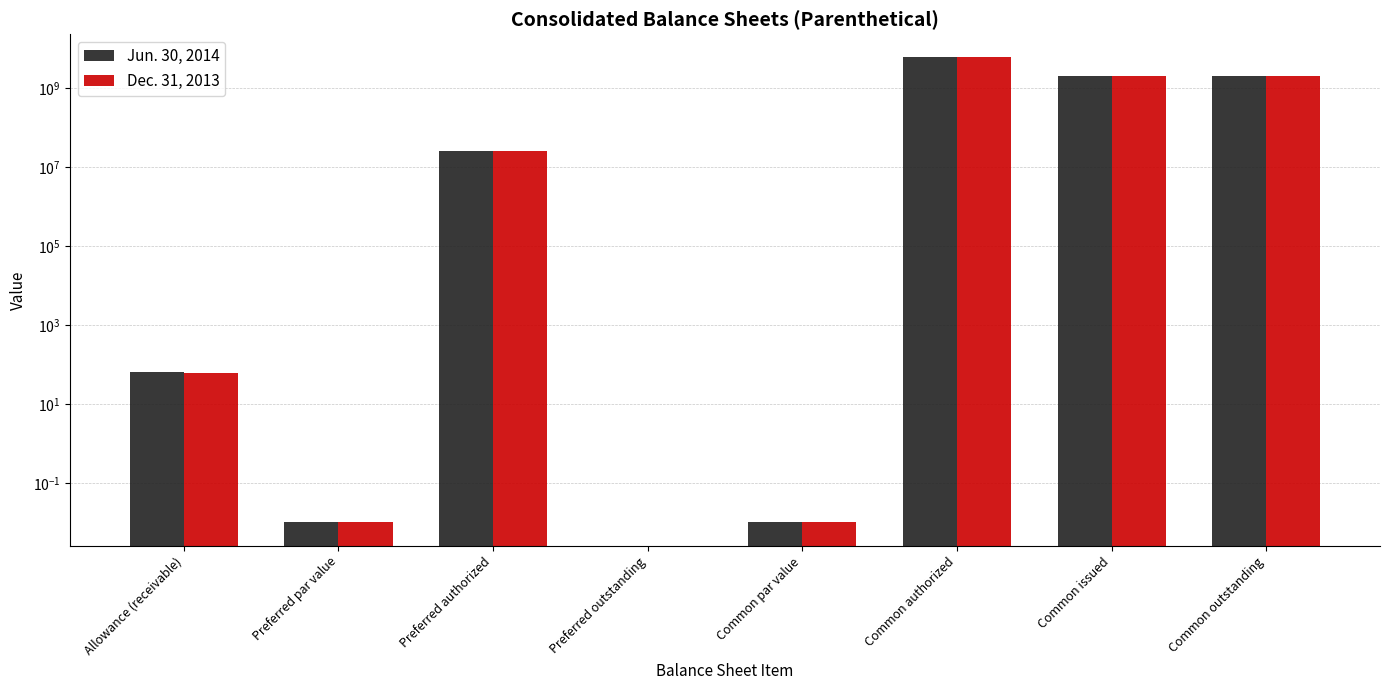

The value of Dec. 31, 2013 at Allowance (receivable) is 29.7. True or false?

False